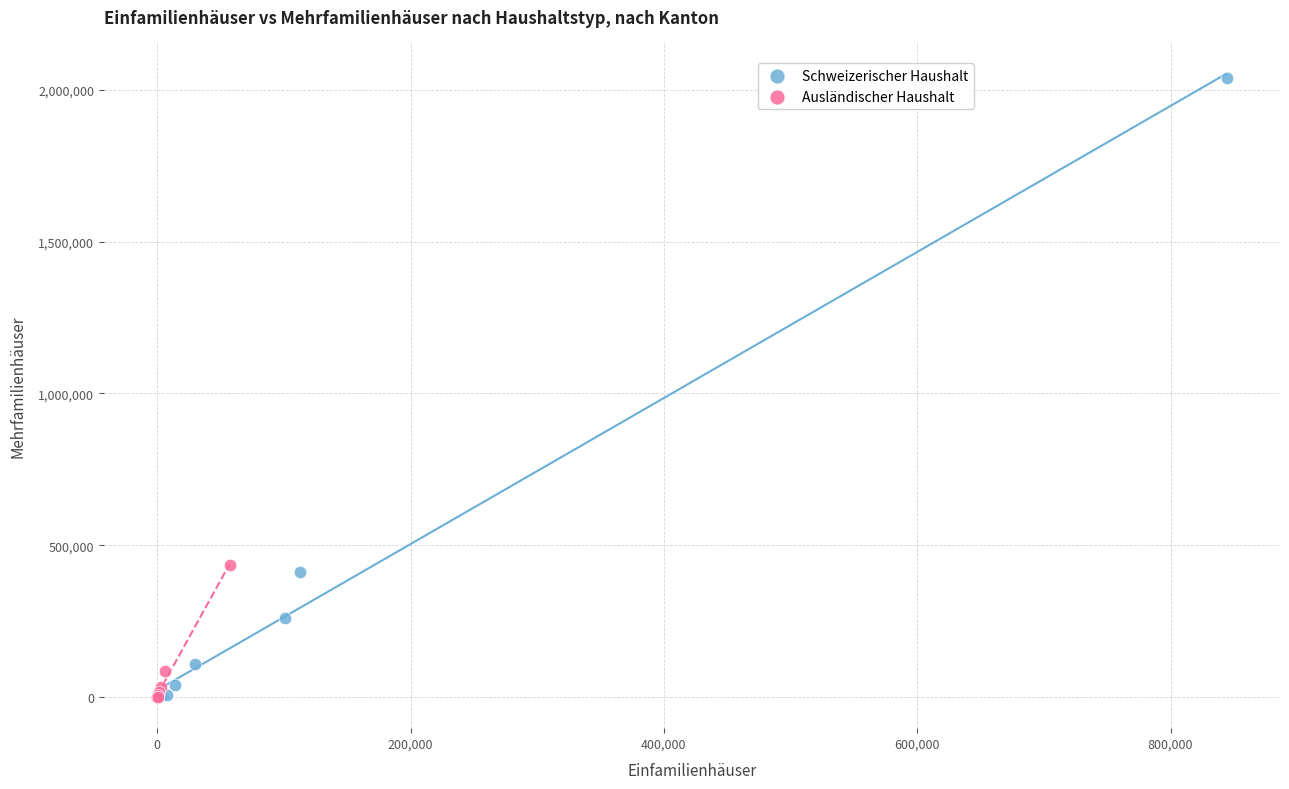

Which series reaches the maximum Y coordinate?

Schweizerischer Haushalt